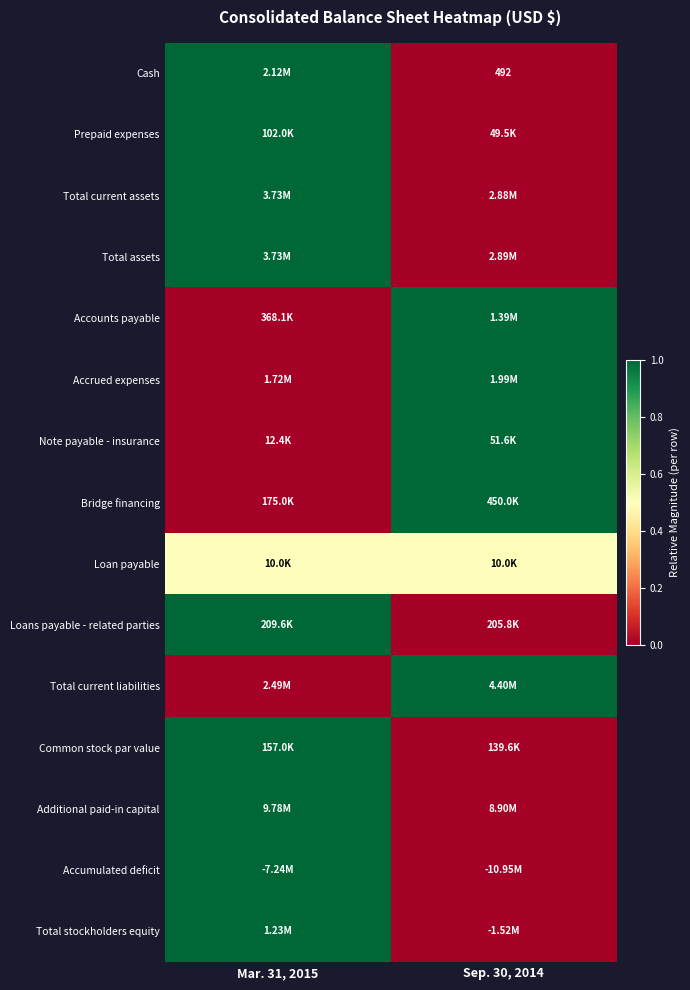

Count the Prepaid expenses values in the range 0 to 1.

2